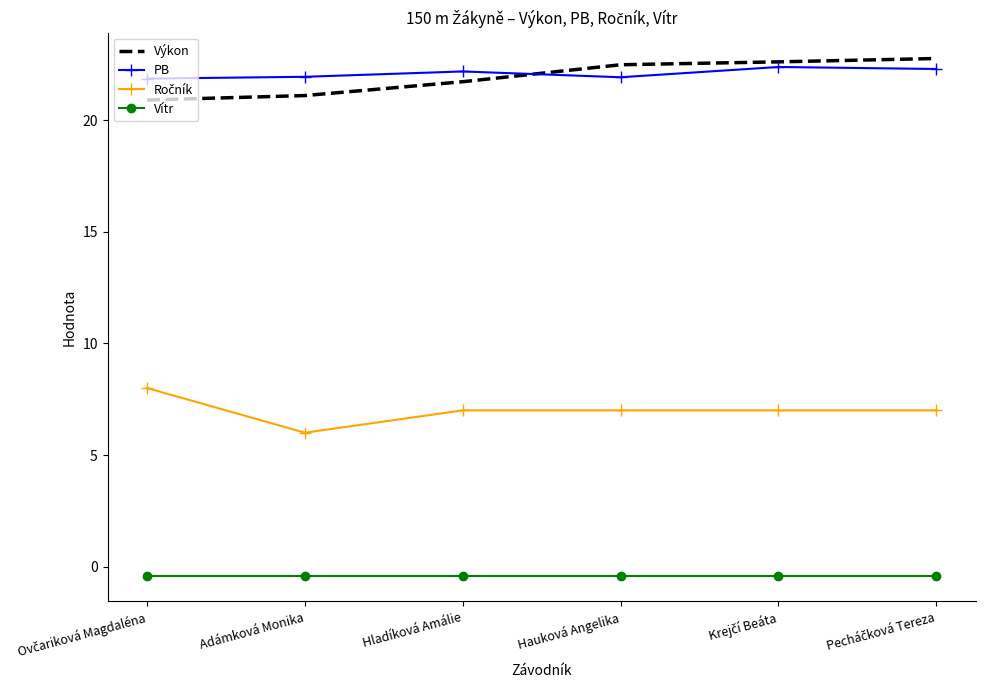

True or false: Vítr and Výkon cross at least once.

False